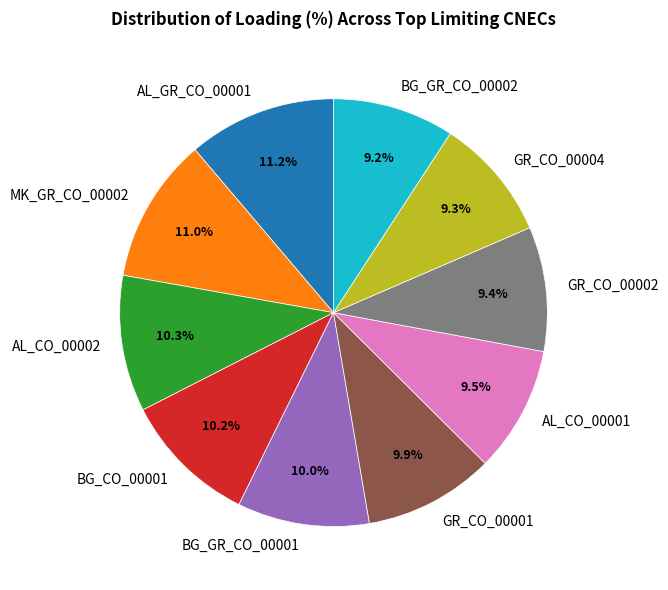

To the nearest percent, what is the combined percentage of MK_GR_CO_00002 and BG_CO_00001?

21%